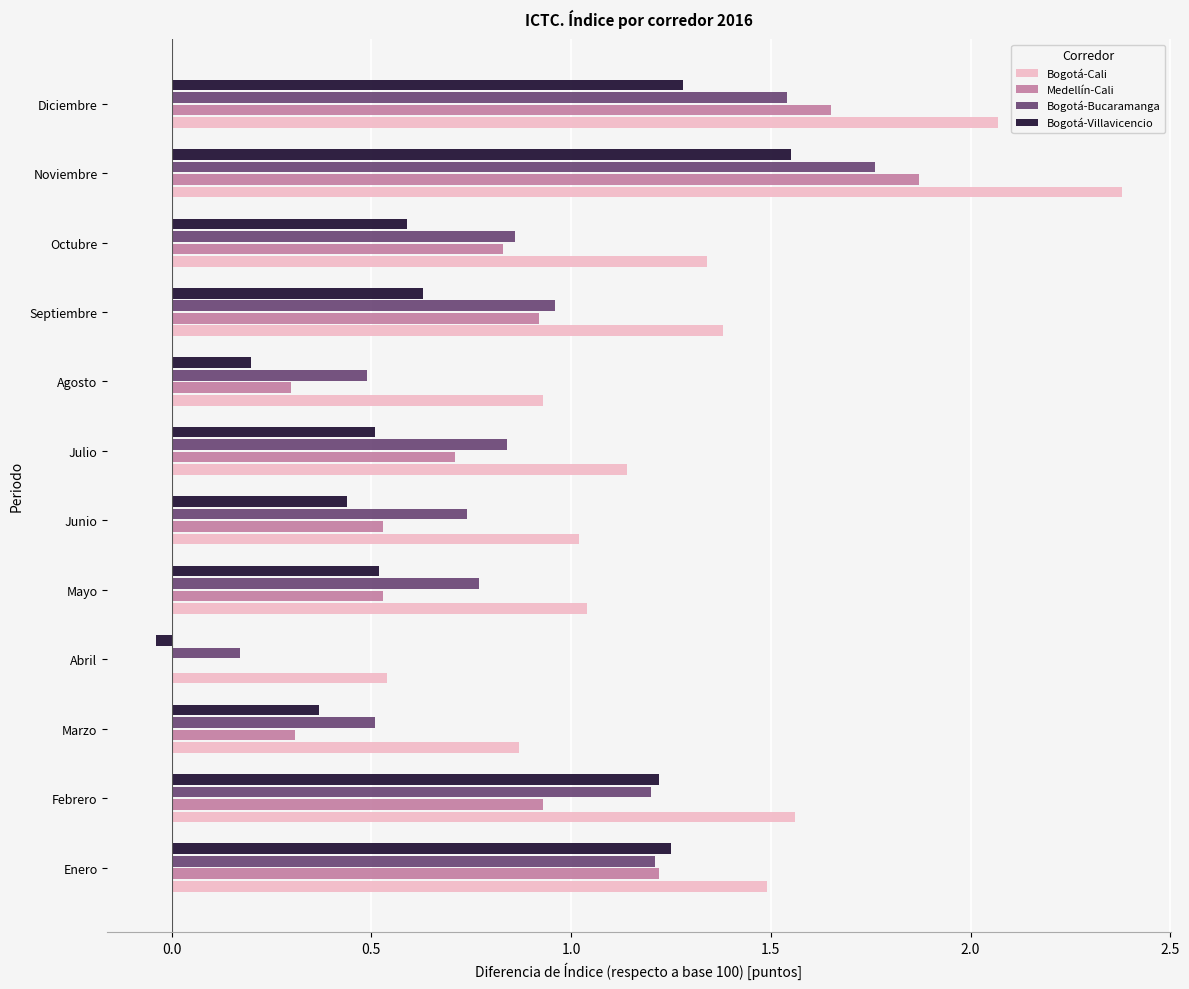

What is the sum of the Medellín-Cali values at Julio and Diciembre?

2.4